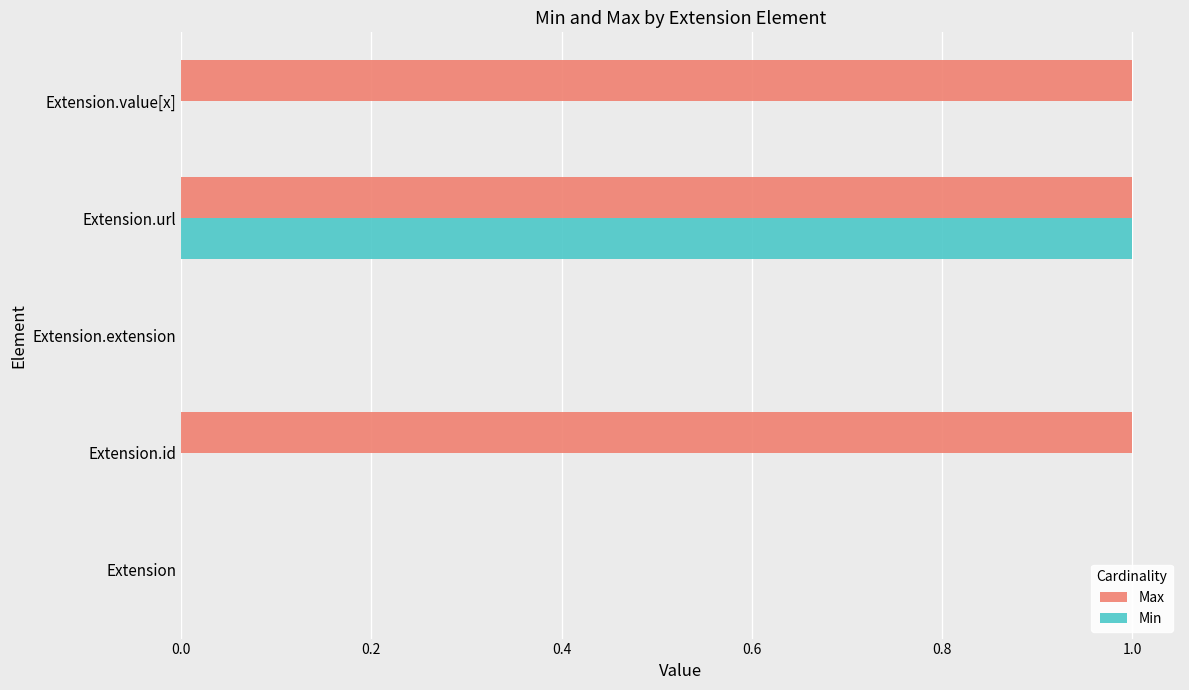

What is the sum of all Max values?

3